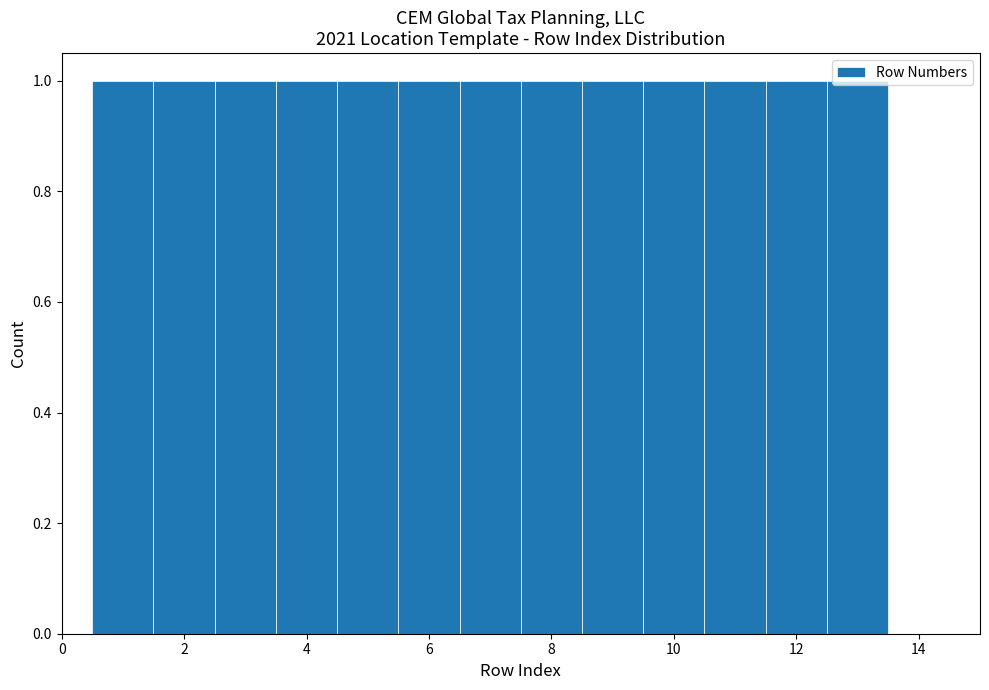

How tall is the bar that spans 0.5 to 1.5 on the x-axis? Neither the bar edges nor the heights are printed on the chart, so give them approximately, as read against the axes.

1